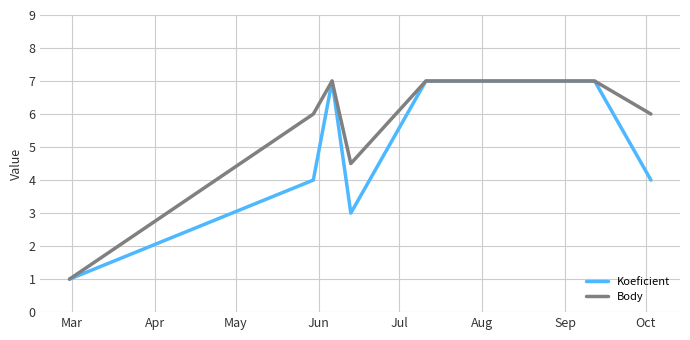

List the series in order of their overall mean, highest first.

Body, Koeficient